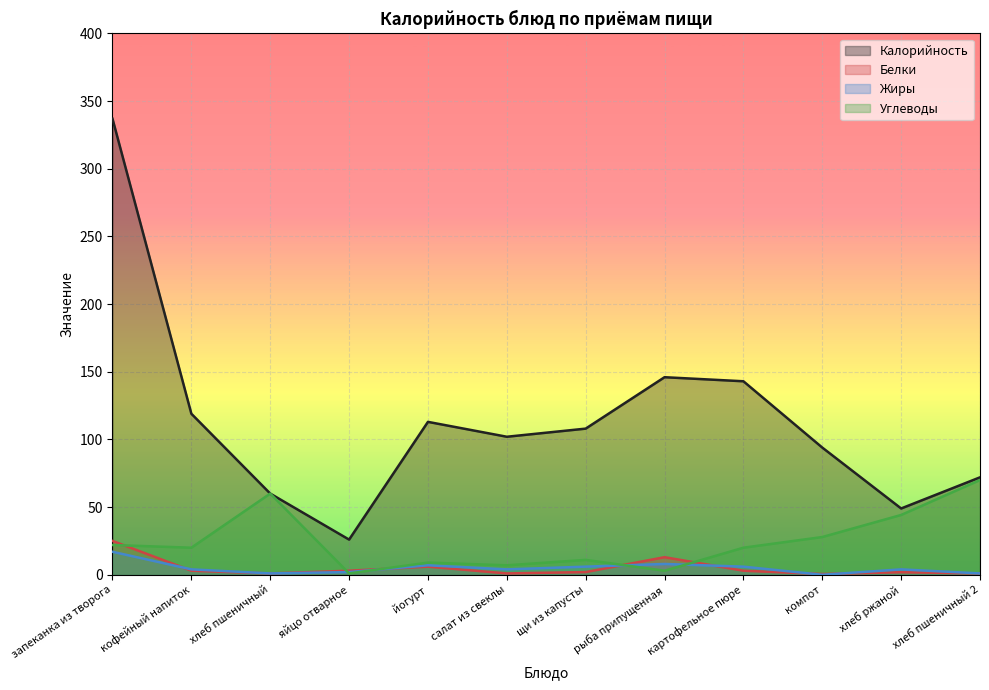

Does the chart display data point markers on the line(s)?

No